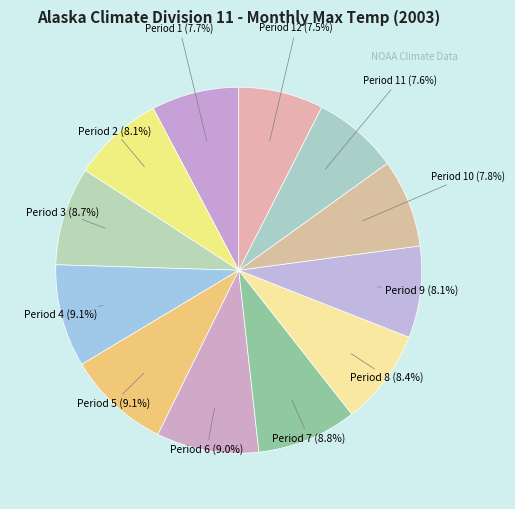

To the nearest percent, what is the difference between the largest and smallest slice percentages?

2%